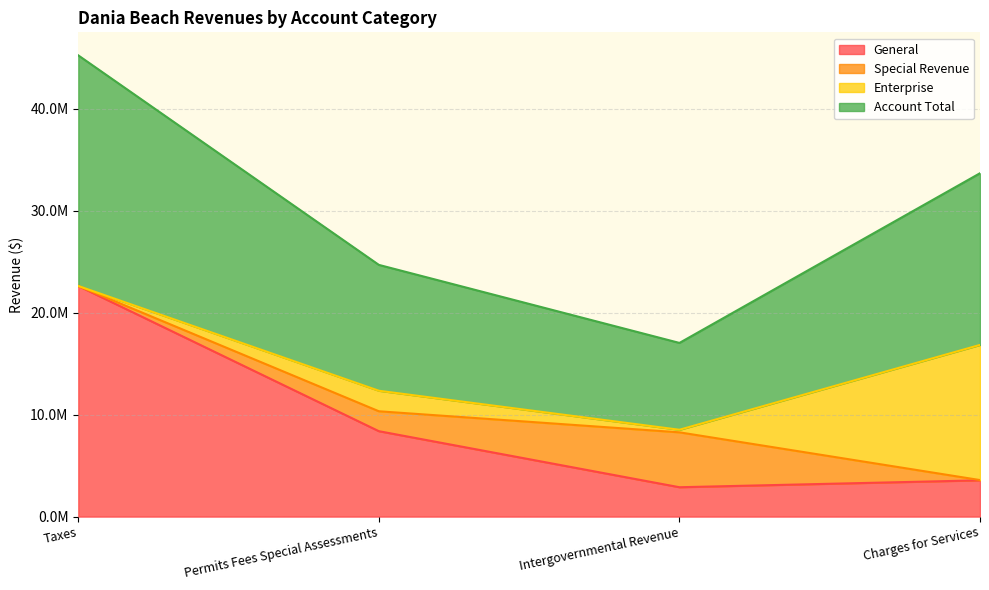

At how many categories does at least one series exceed 19842257?

1